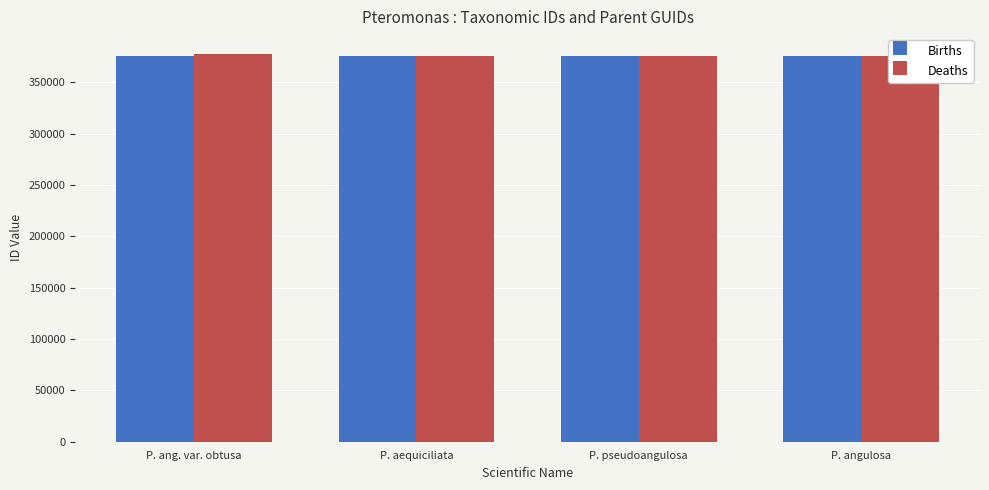

What value does the Births series have at P. aequiciliata?

375340